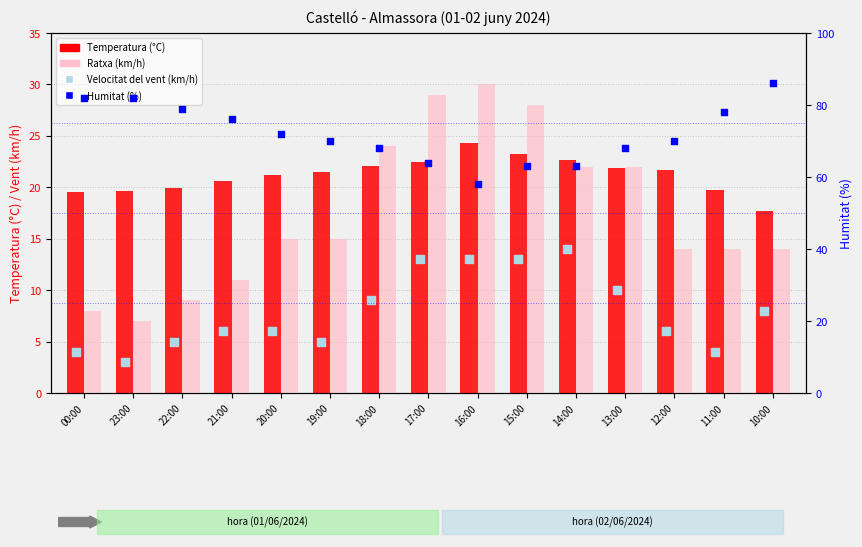

Is the value of Temperatura (°C) at 16:00 greater than the value of Humitat (%) at 14:00?

No